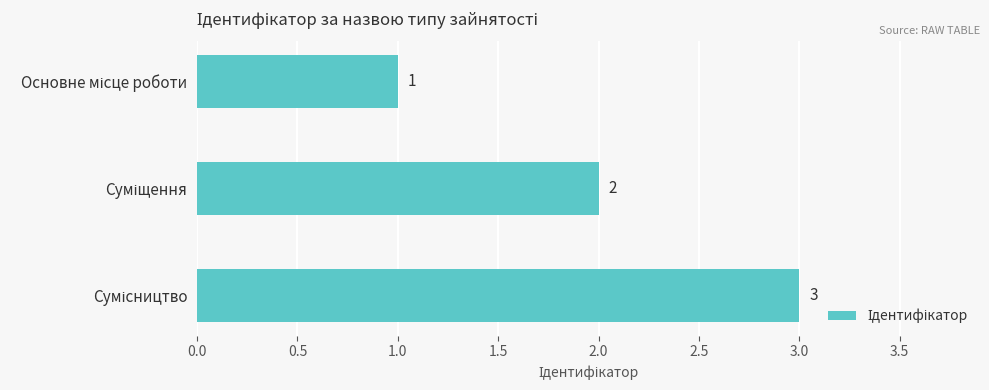

What is the value of the 2nd bar from the top?

2